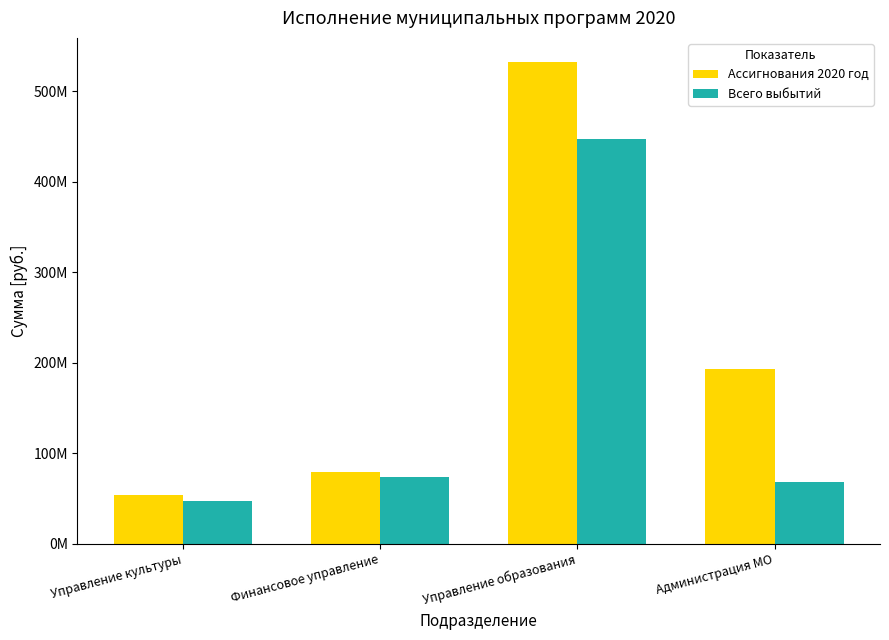

List the series in order of their overall mean, highest first.

Ассигнования 2020 год, Всего выбытий